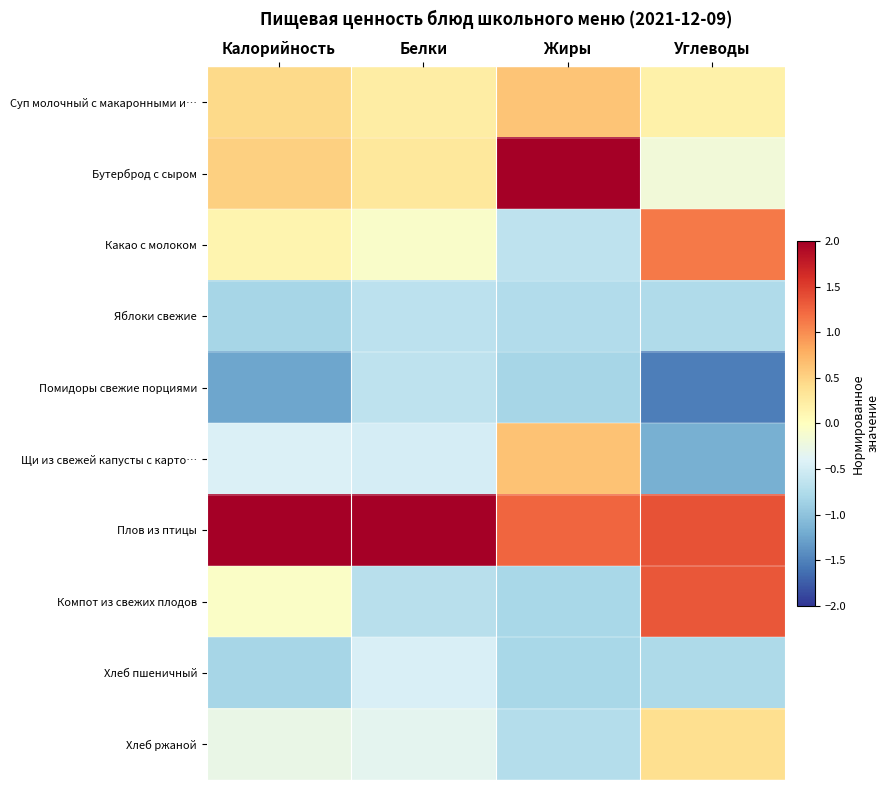

Which series changed the most between Жиры and Углеводы?

Бутерброд с сыром